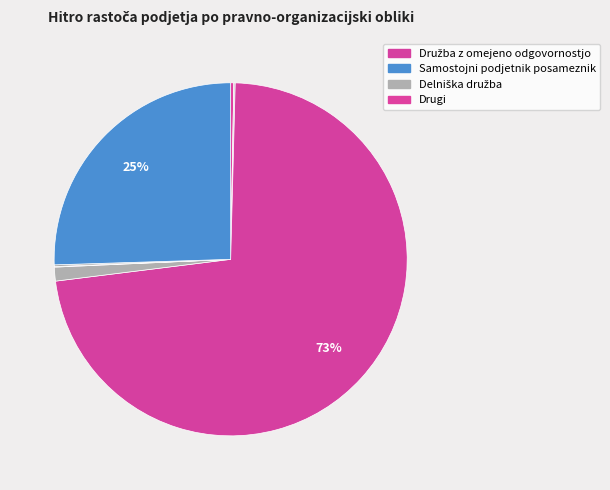

What is the majority slice?

Družba z omejeno odgovornostjo